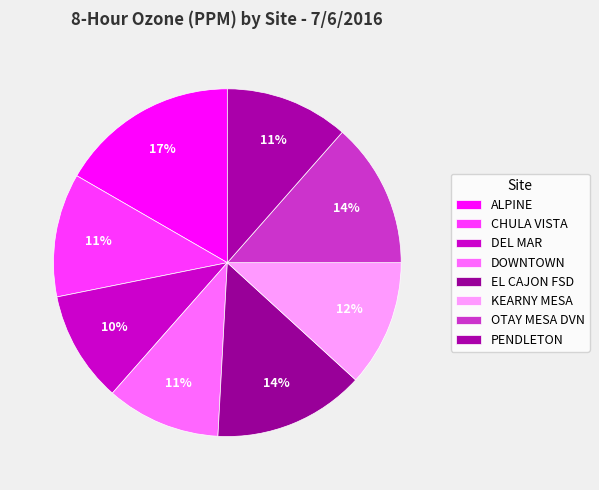

To the nearest percent, what is the average slice percentage?

13%